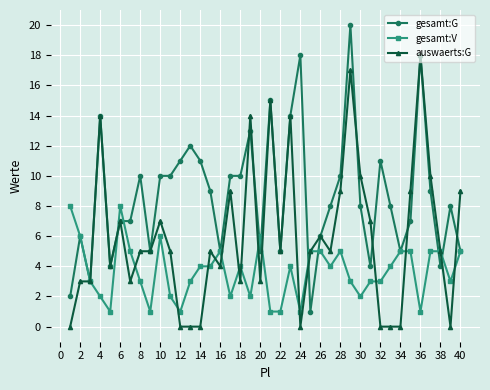

List the series in order of their peak value, highest first.

gesamt:G, auswaerts:G, gesamt:V